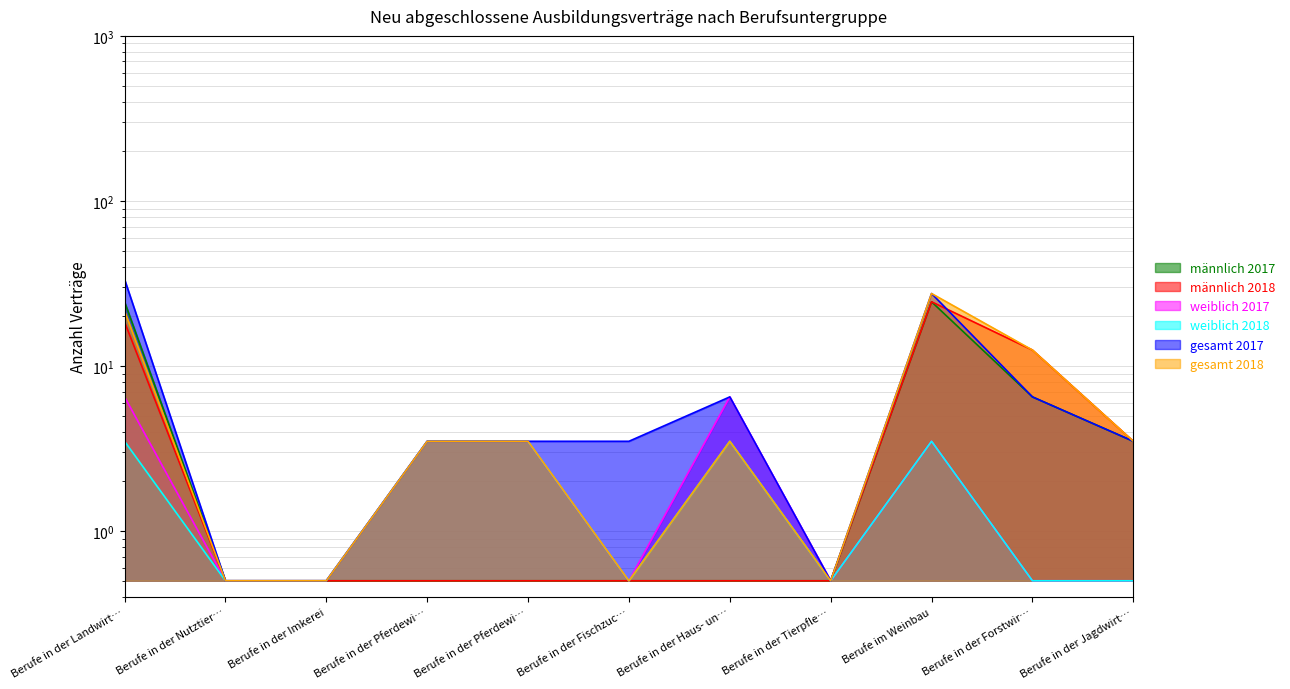

What is the sum of all männlich 2017 values?

62.5